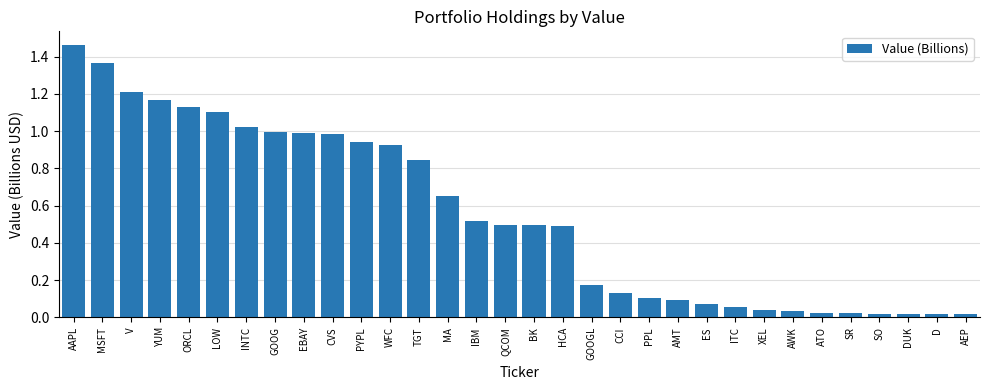

At which category does the chart reach its peak across all series?

AAPL